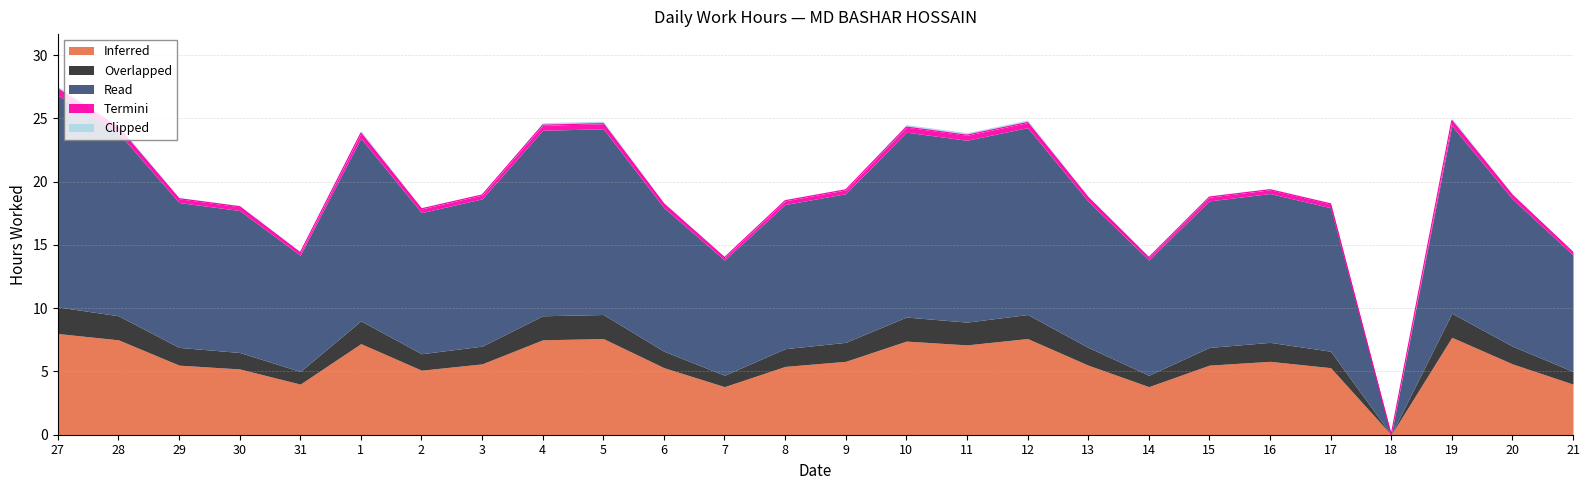

What is the spread (max minus min) of values at 20?

11.5